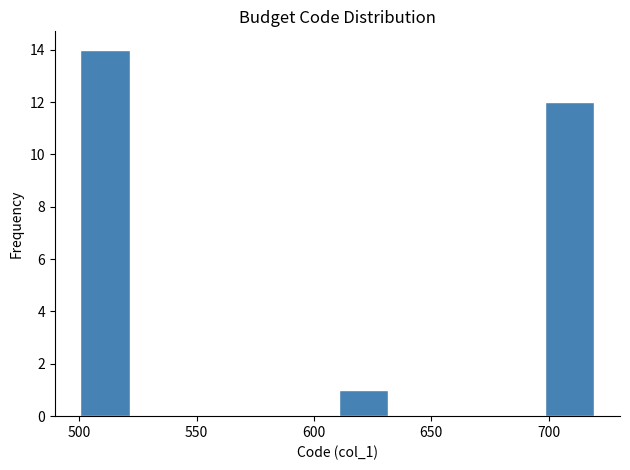

Which range on the x-axis has the tallest bar?

500 to 522